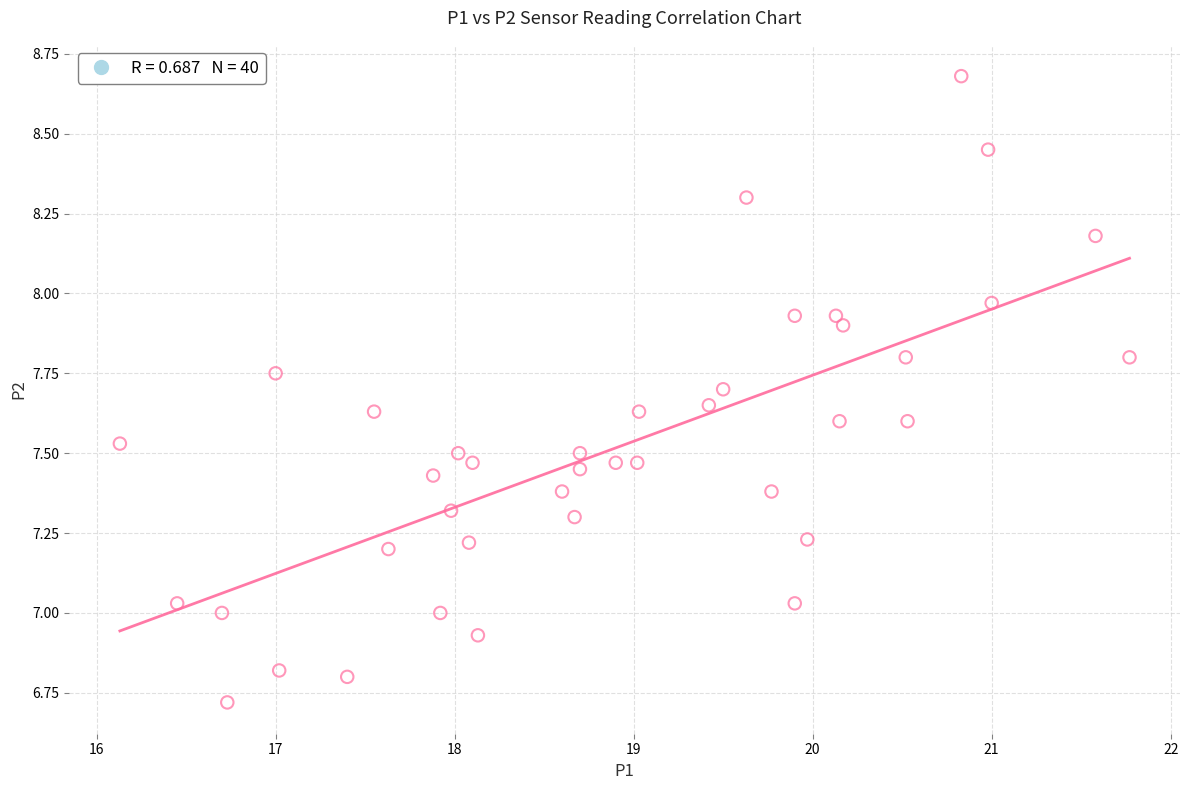

What is the range of Y values (max minus min)?

2.0